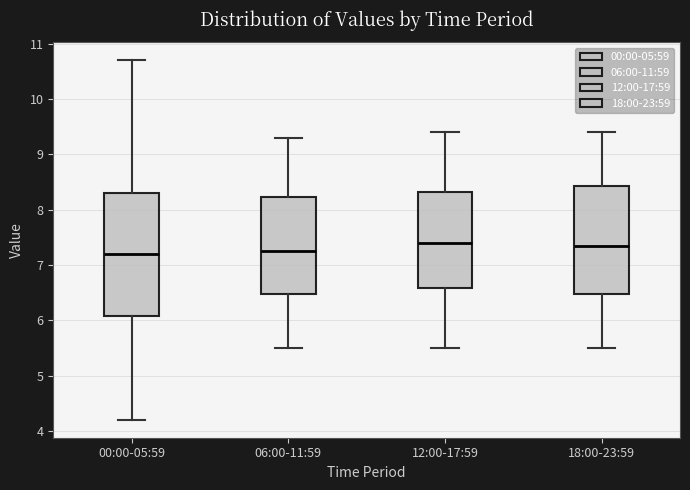

Which box is the tallest, from its lower edge to its upper edge?

00:00-05:59